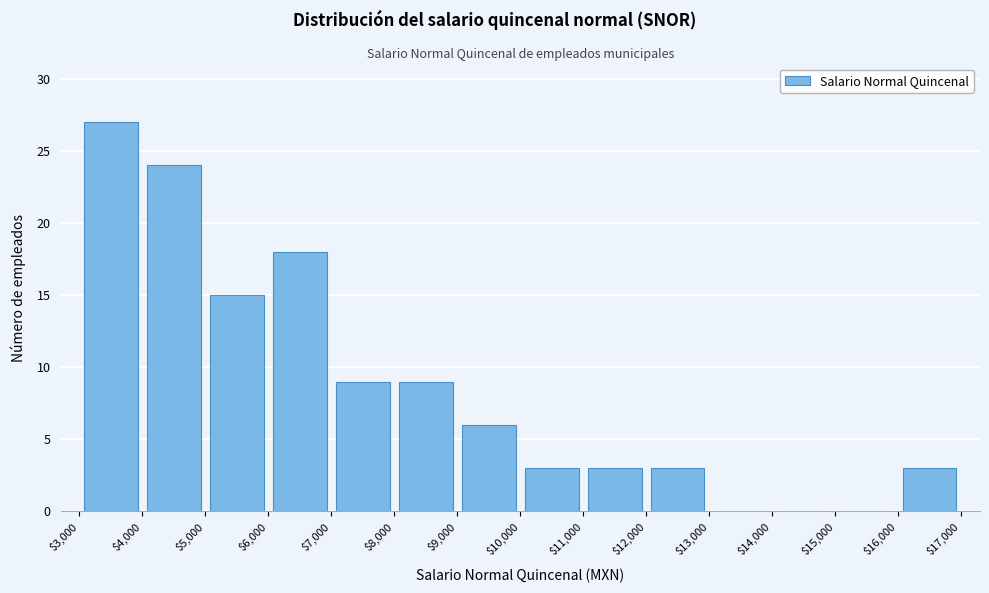

What is the height of the bar covering $10,000 to $11,000 on the x-axis? The values are not printed on the chart, so give them approximately, as read against the axis.

3